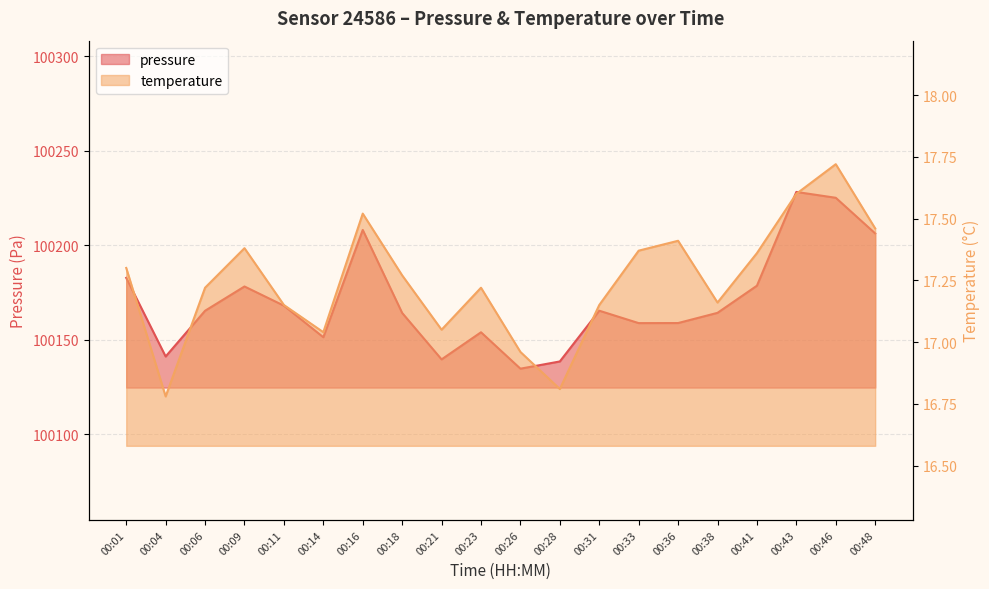

True or false: pressure has a value of 148799.9 at 00:36.

False